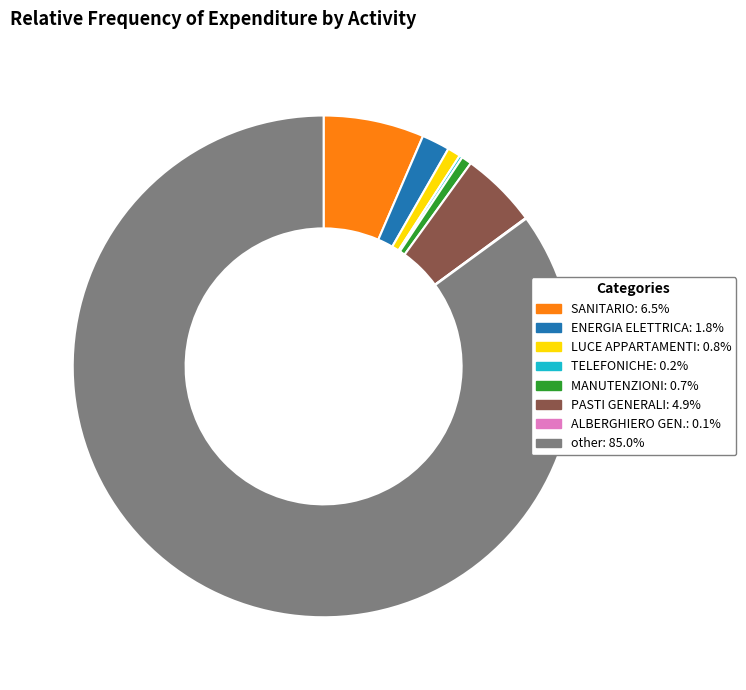

Which slice is the largest?

other